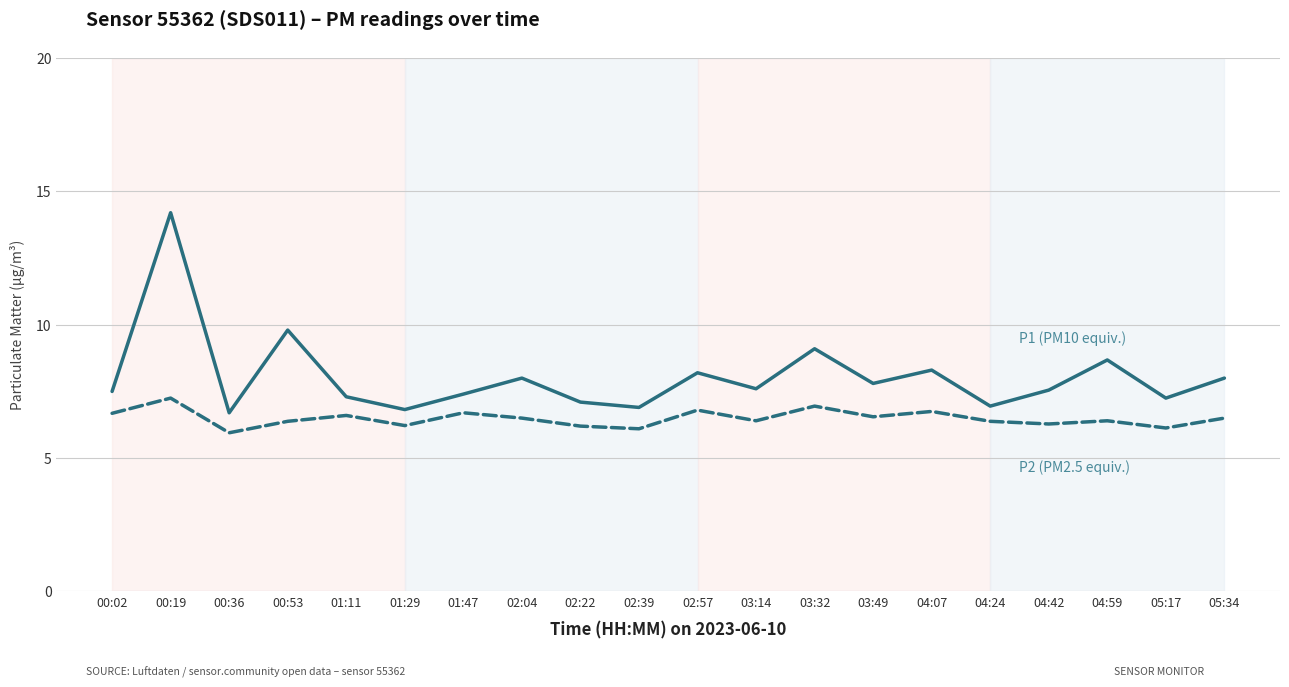

What position from the right is 02:22?

12